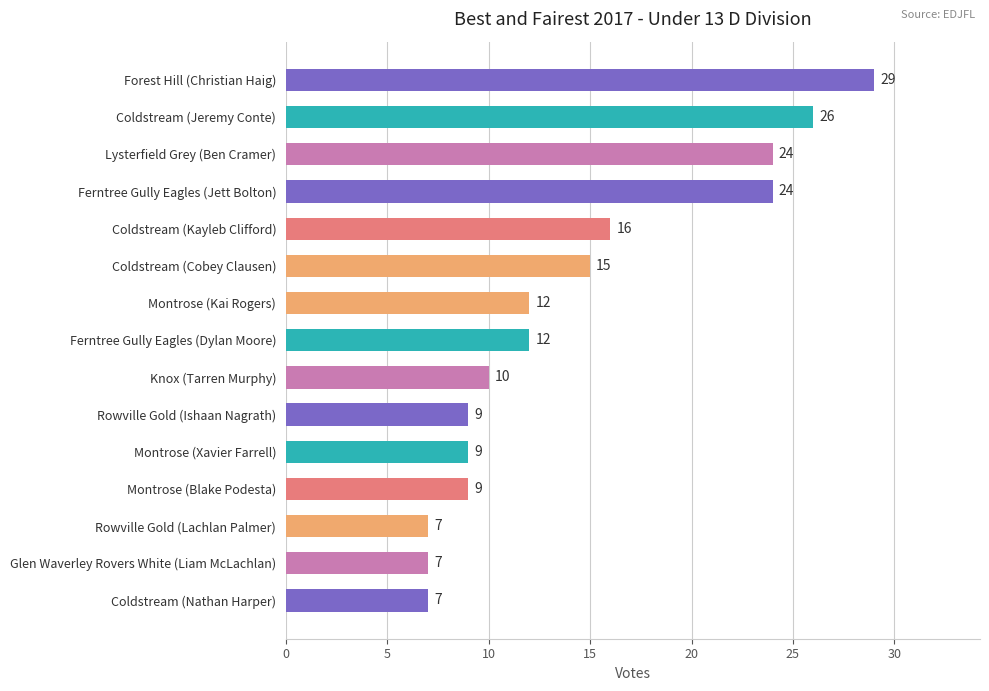

Reading bottom to top, transcribe all the data shown in this chart.

7	7	7	9	9	9	10	12	12	15	16	24	24	26	29